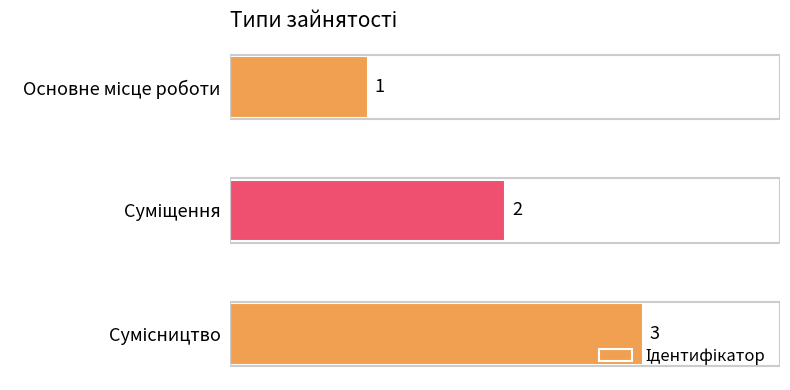

What is the value of the 2nd bar from the top?

2